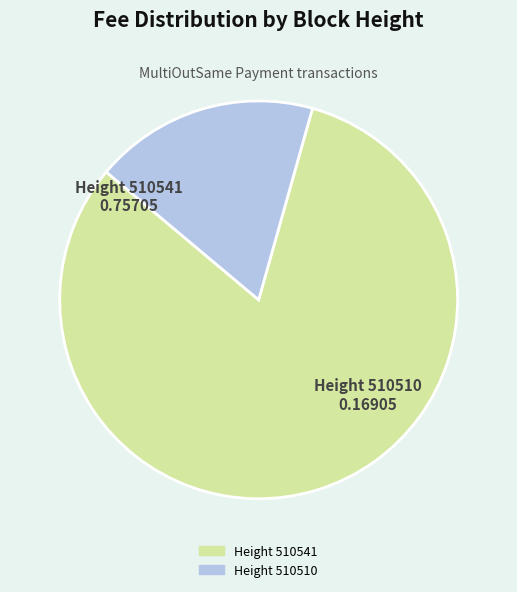

Does any single category account for the majority?

Yes